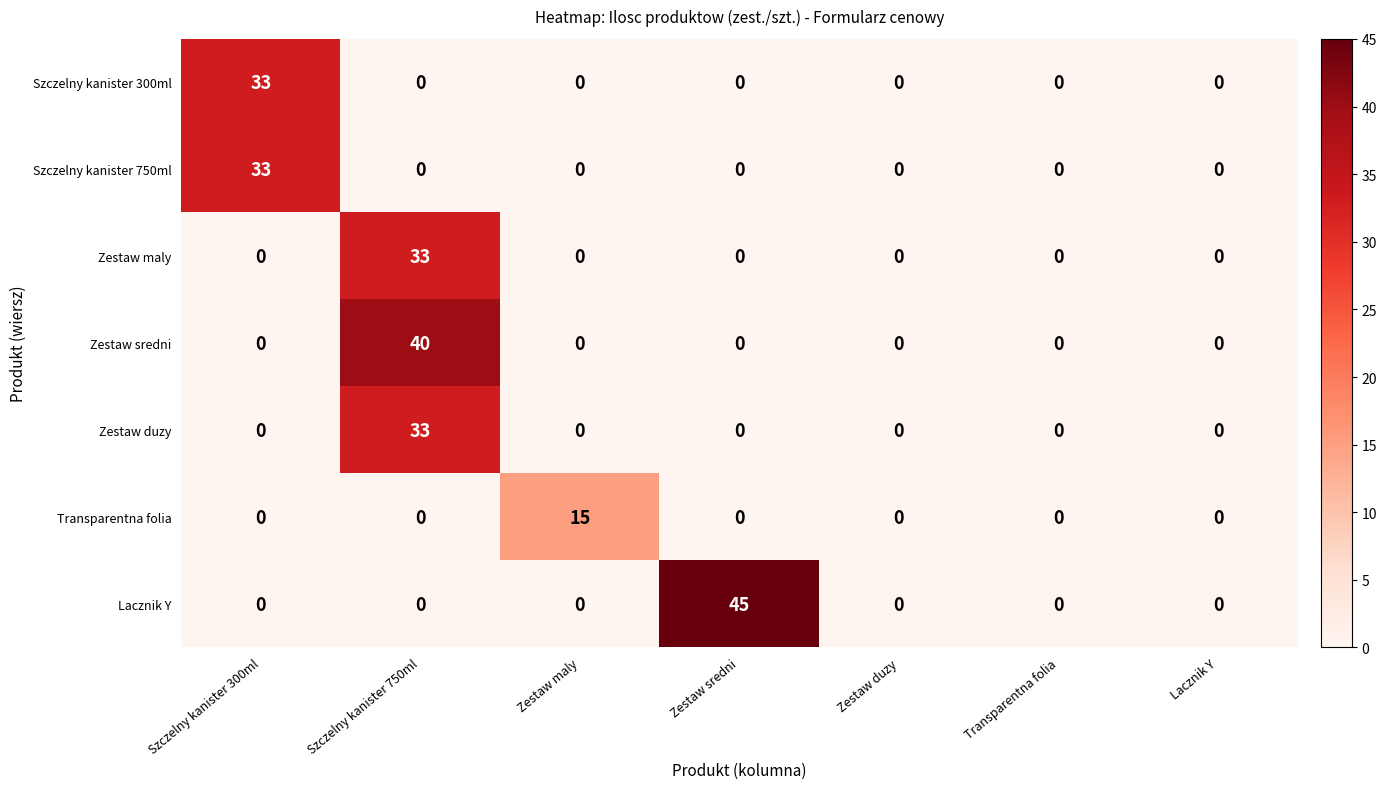

What is the maximum value shown in the chart?

45